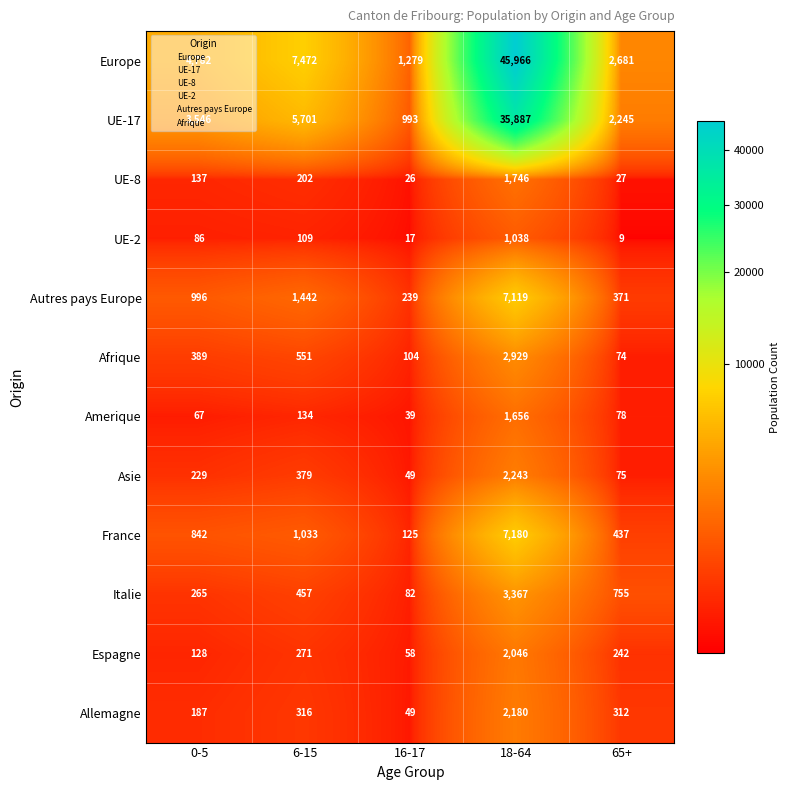

Rank the series at 6-15 from highest to lowest value.

Europe, UE-17, Autres pays Europe, France, Afrique, Italie, Asie, Allemagne, Espagne, UE-8, Amerique, UE-2